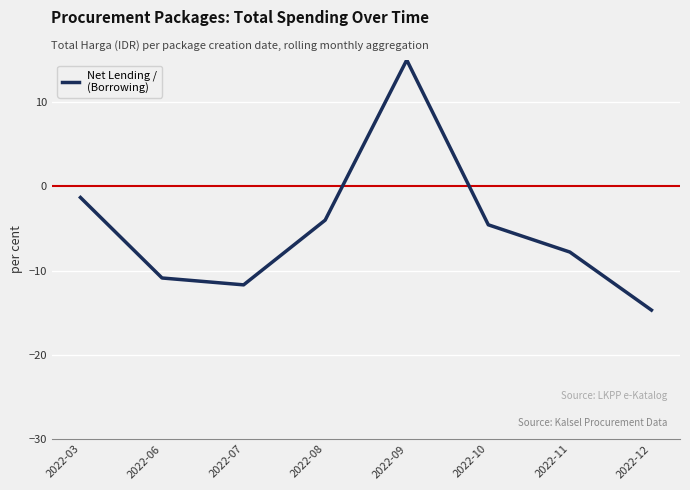

How many positive values are there?

1